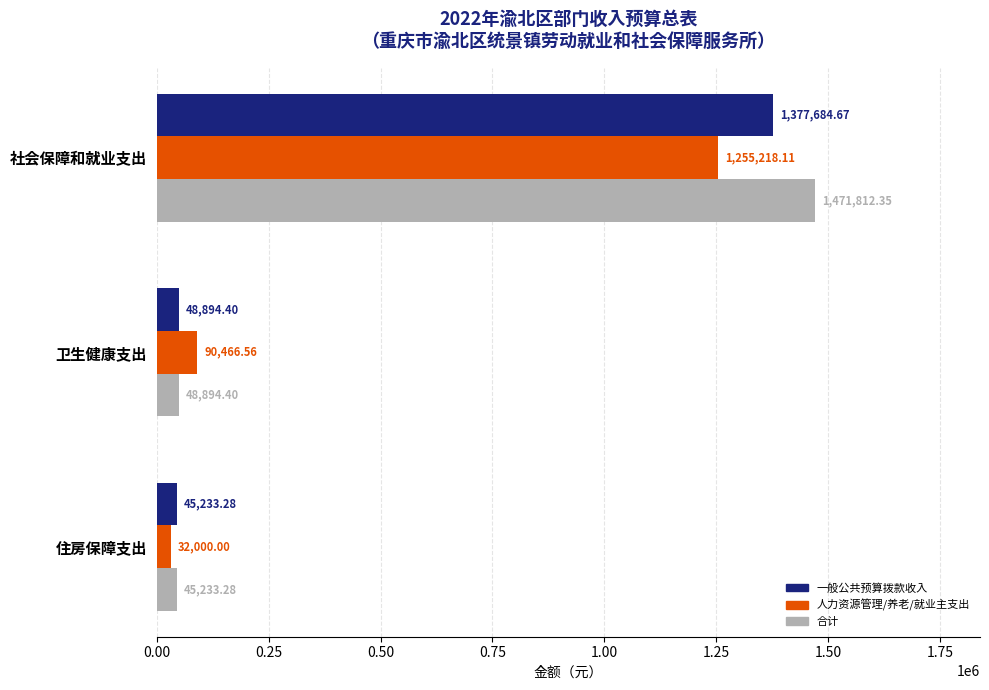

What is the sum of all 人力资源管理/养老/就业主支出 values?

1377684.7